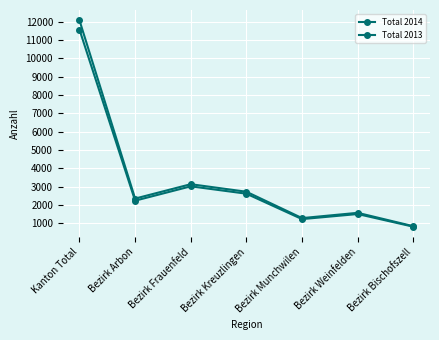

How many lines are shown in the chart?

2